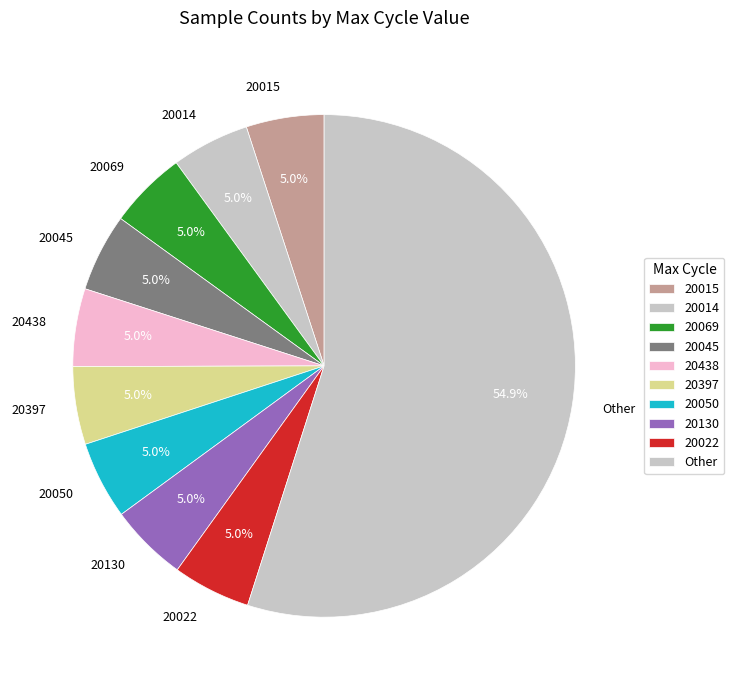

Which category has the biggest portion of the pie?

Other